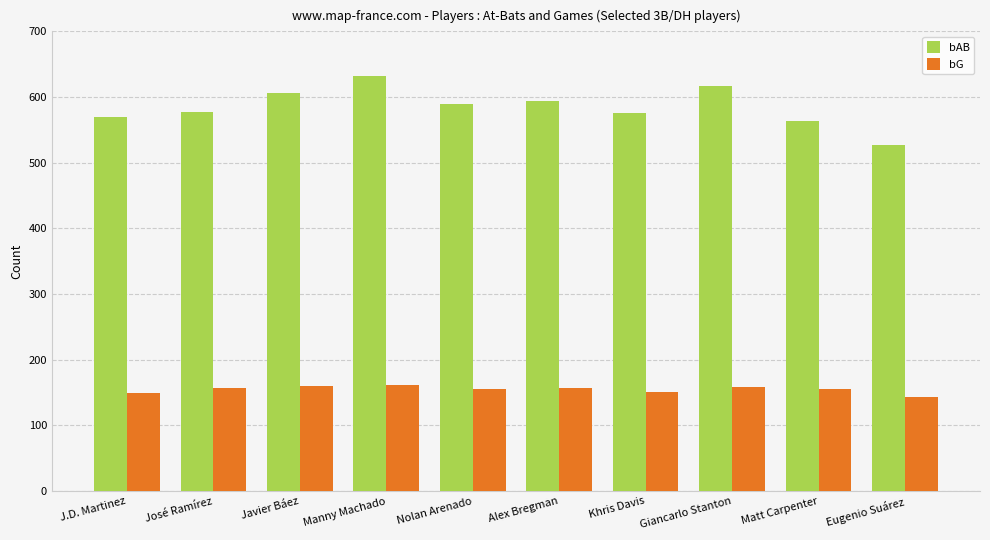

What is the label of the 7th bar from the right?

Manny Machado